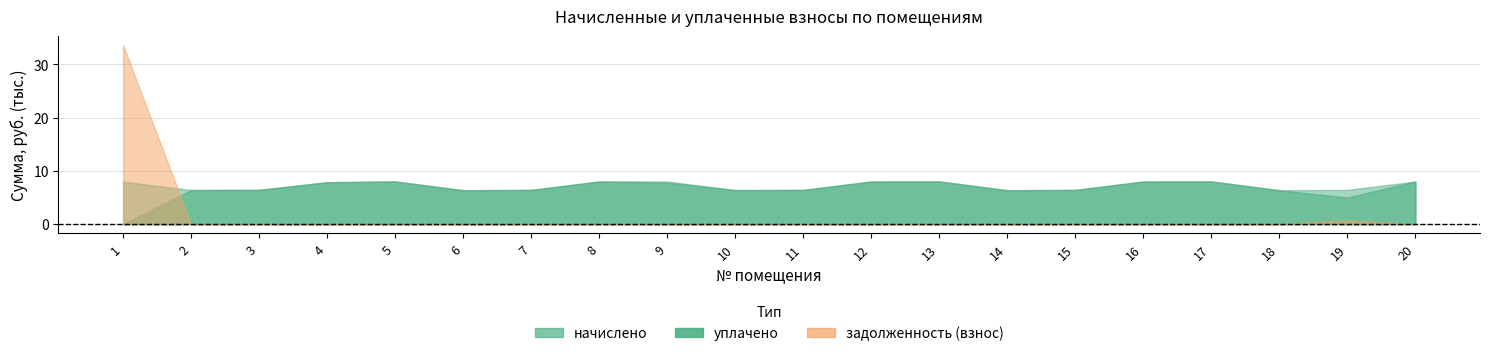

At which category is the sum across all series the highest?

1